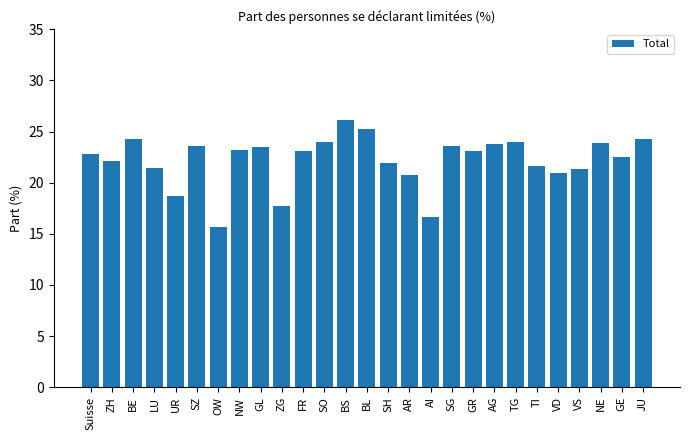

What is the sum of all values?

599.8